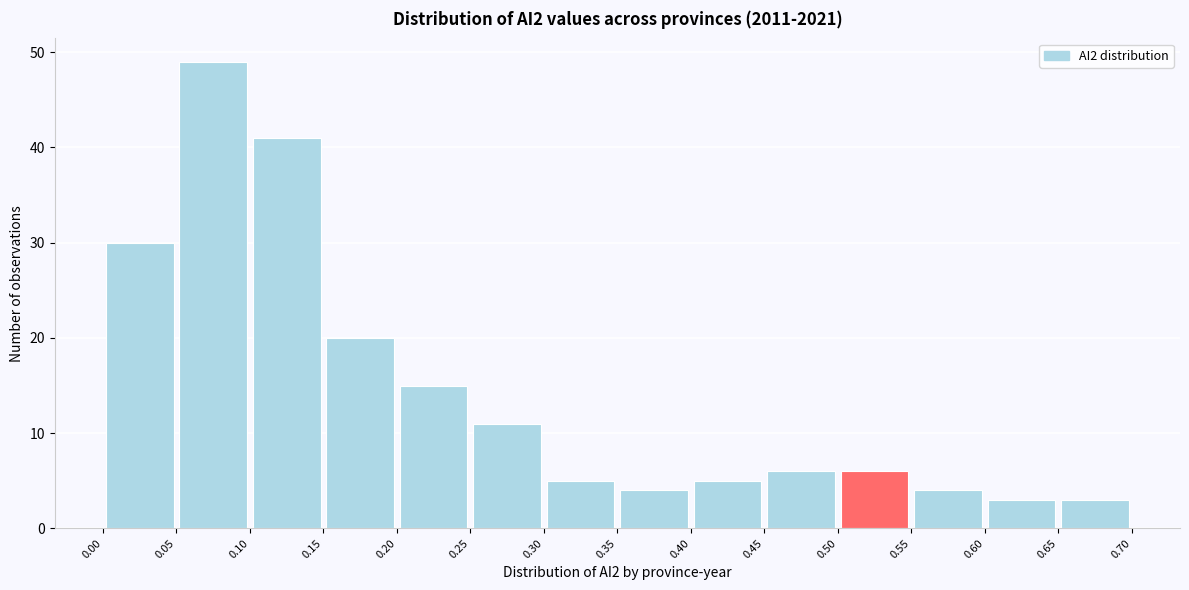

Over which range of the x-axis is the bar tallest?

0.05 to 0.10